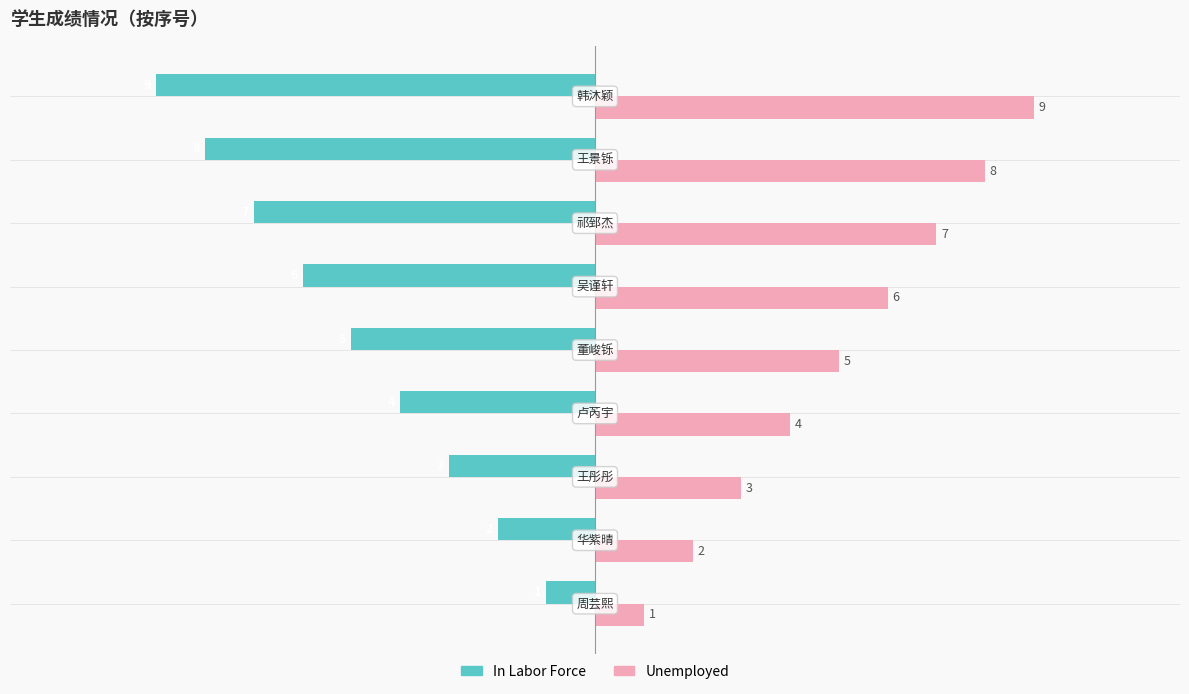

Count the Unemployed values in the range 3 to 7.

5